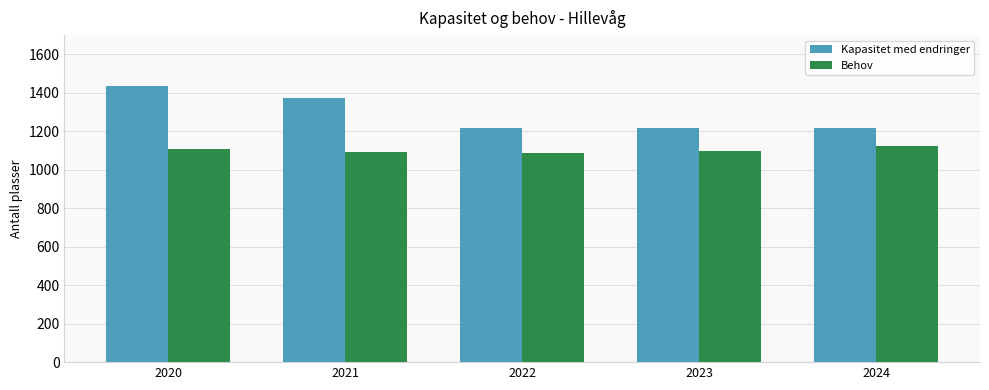

What is the minimum value shown in the chart?

1086